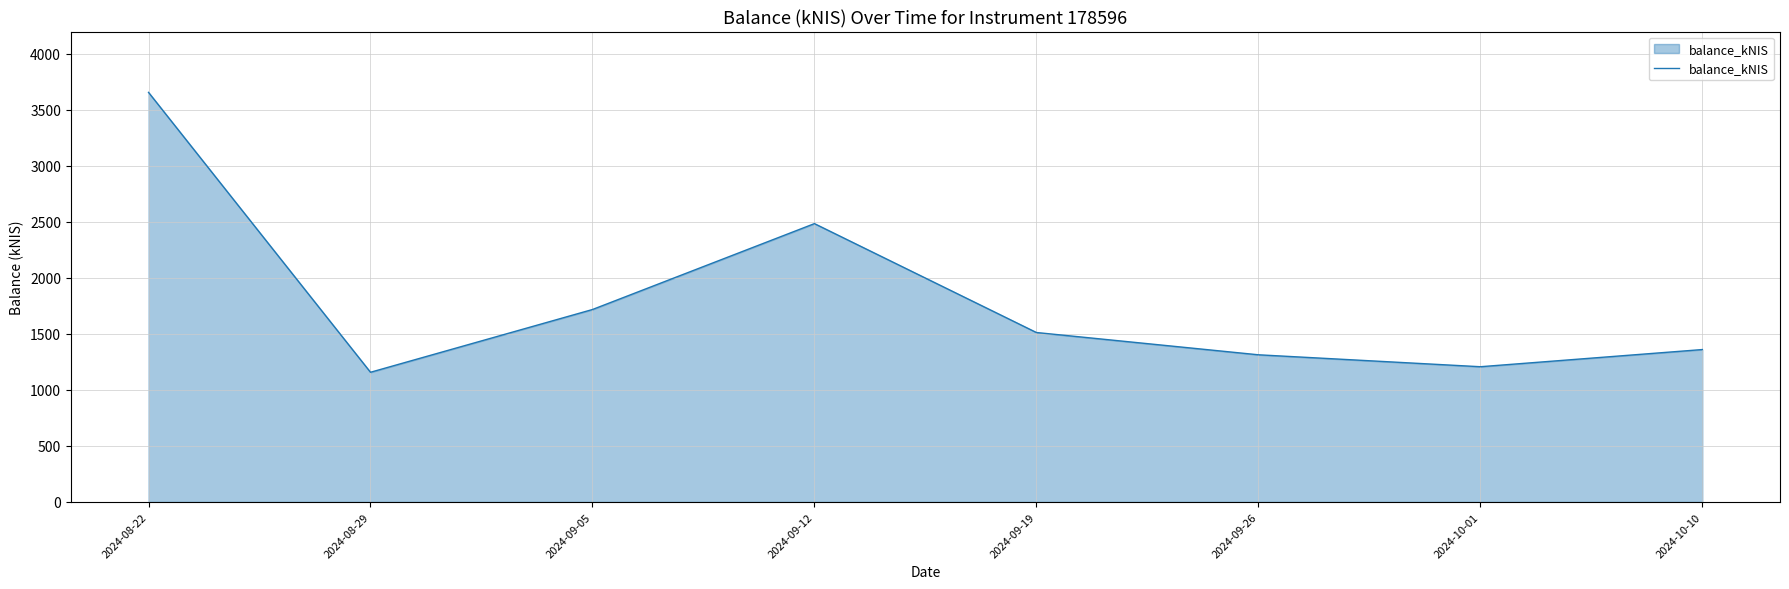

The value at 2024-08-22 is 3656.9. True or false?

True